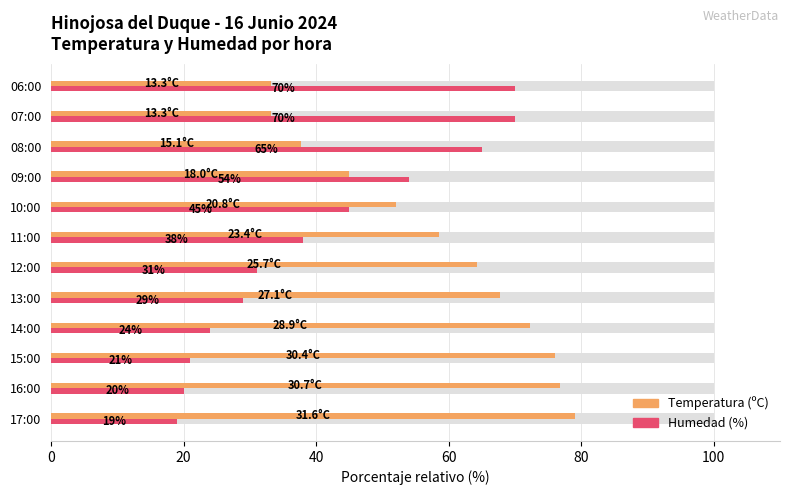

What is the maximum value shown in the chart?

79.0